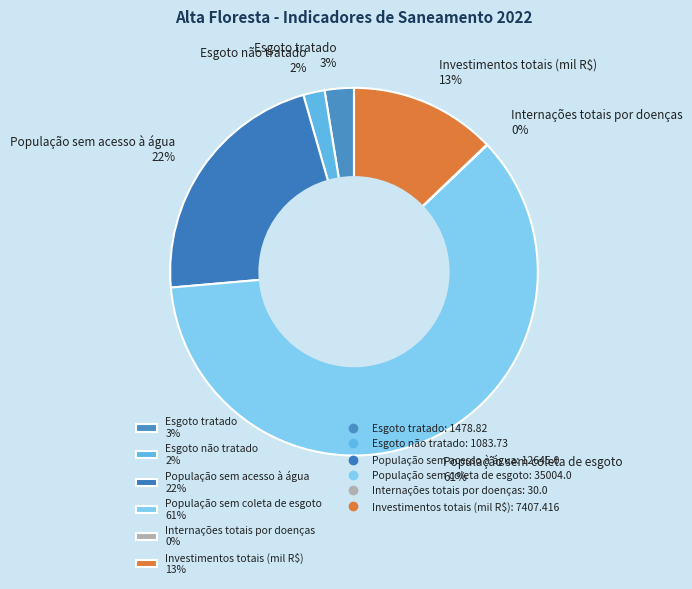

Do População sem acesso à água 22% and Esgoto não tratado 2% together represent more than half of the pie?

No